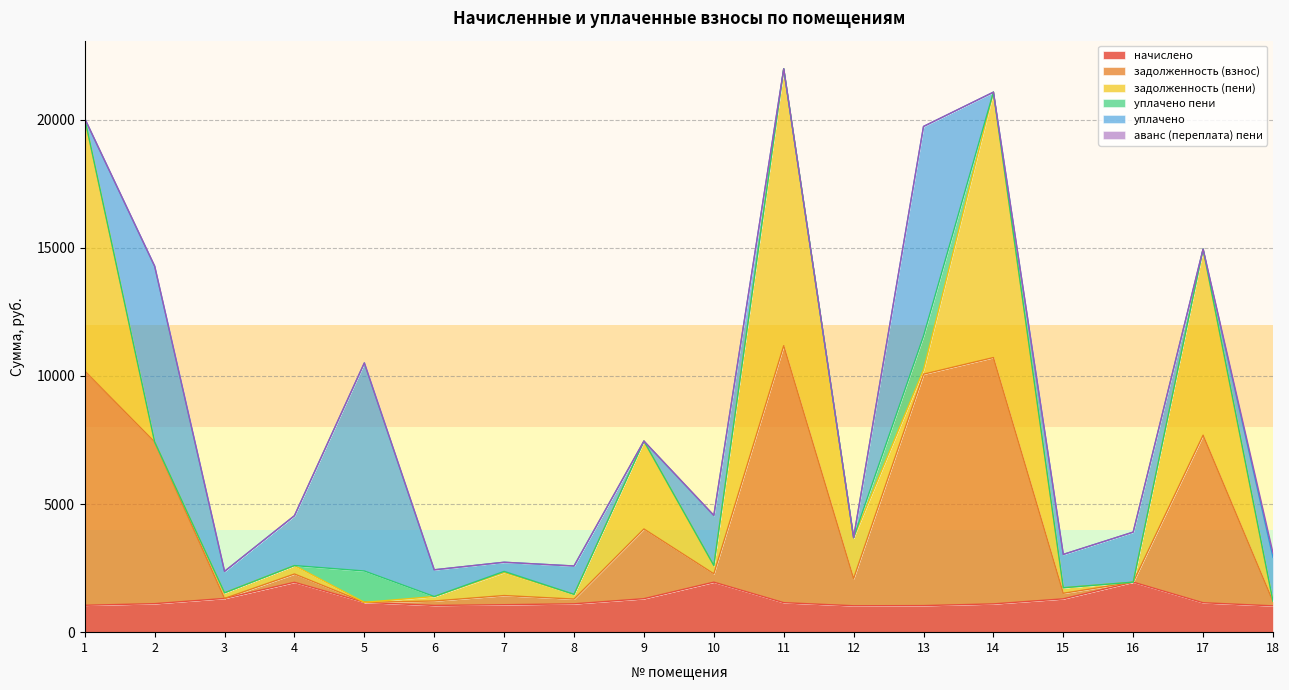

Count the number of categories in the chart.

18